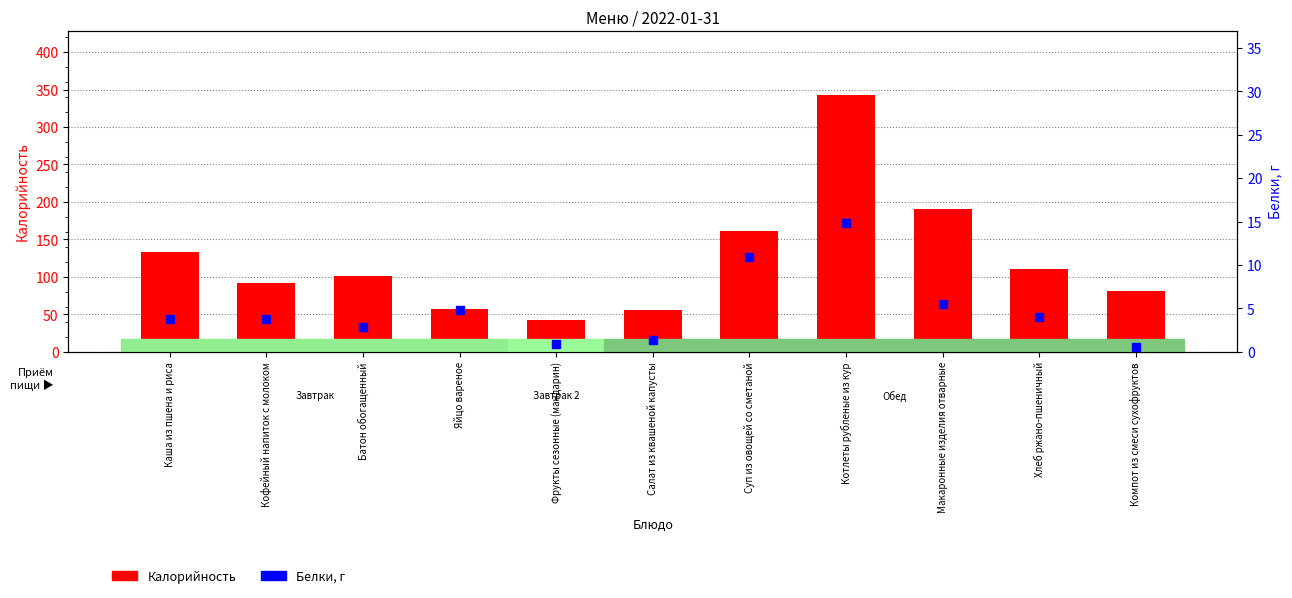

At how many categories does at least one series exceed 330?

1